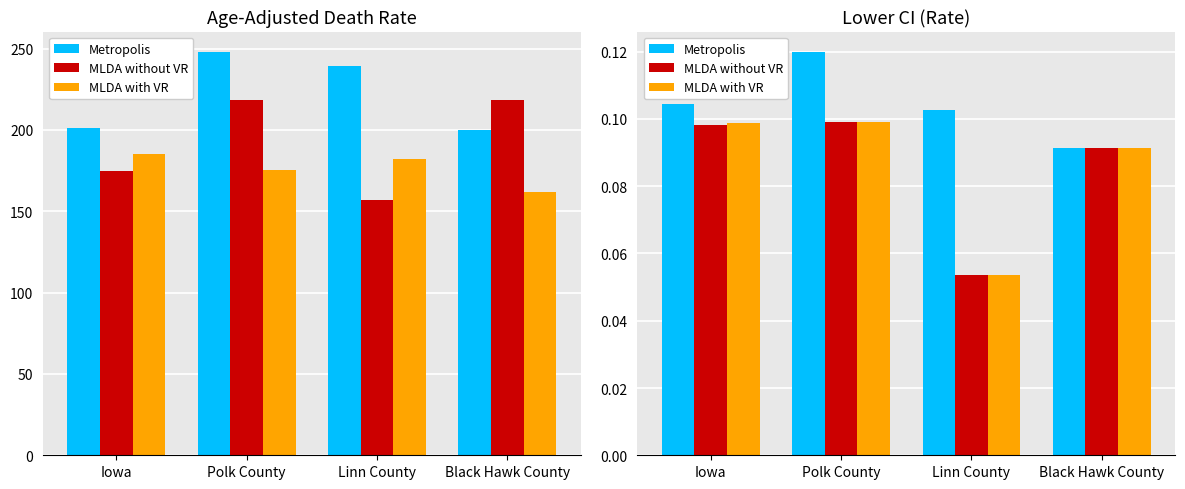

Which category has the highest value across all series?

Polk County